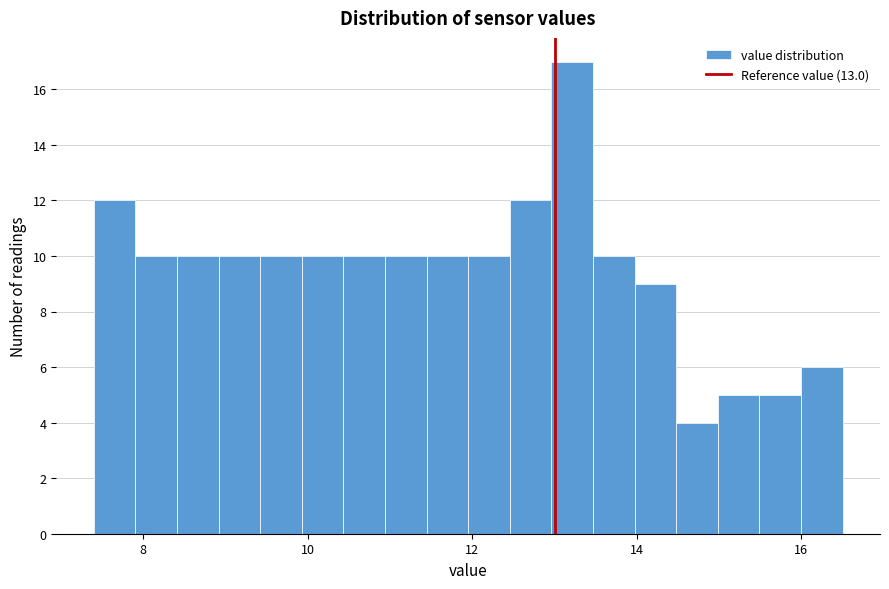

Read against the x-axis, roughly where is the centre of the tallest bar?

13.2